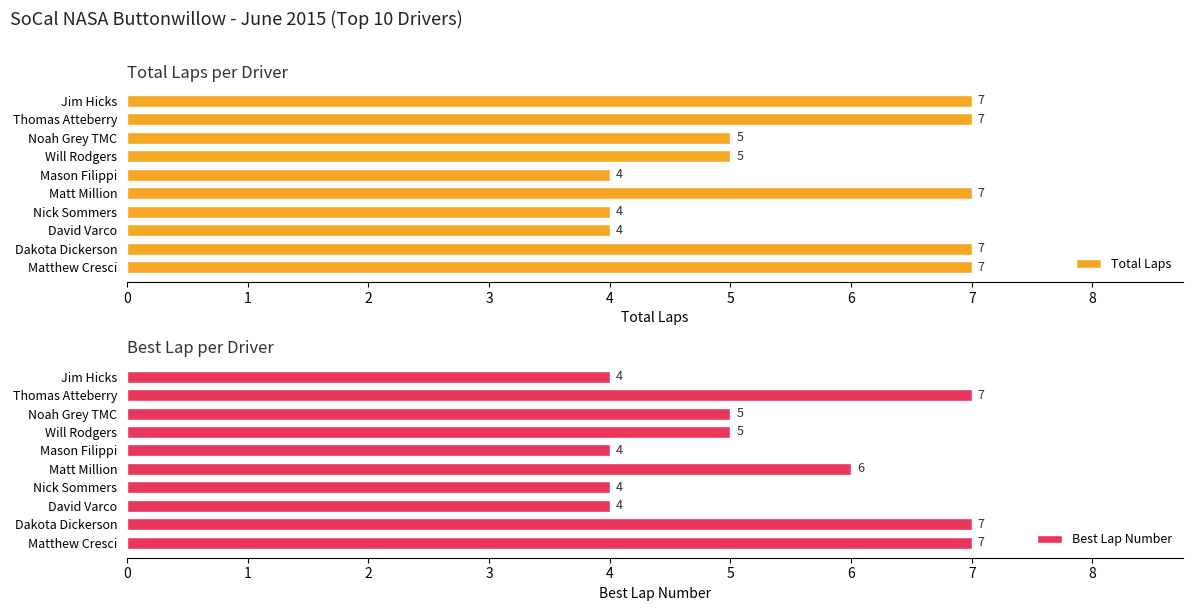

True or false: Total Laps has a value of 7 at Matthew Cresci.

True